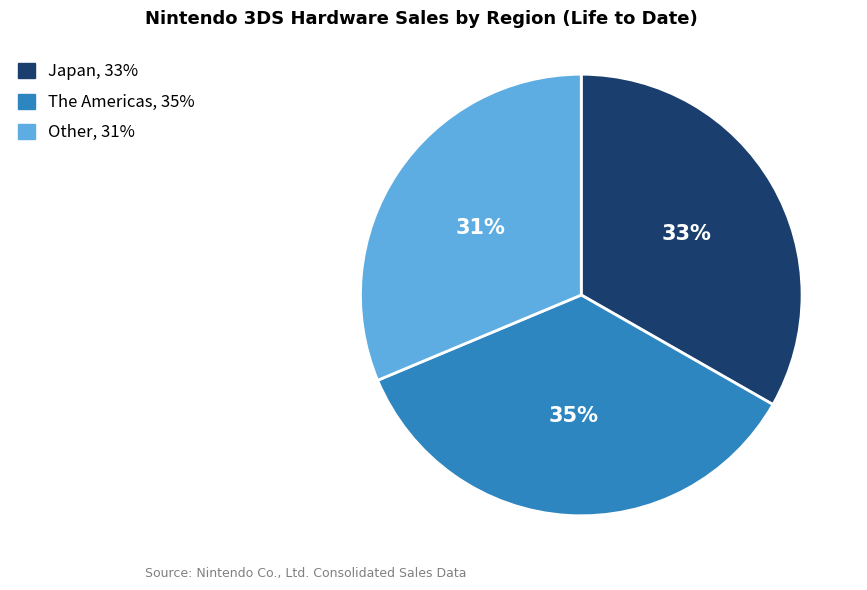

How many slices are in this pie chart?

3